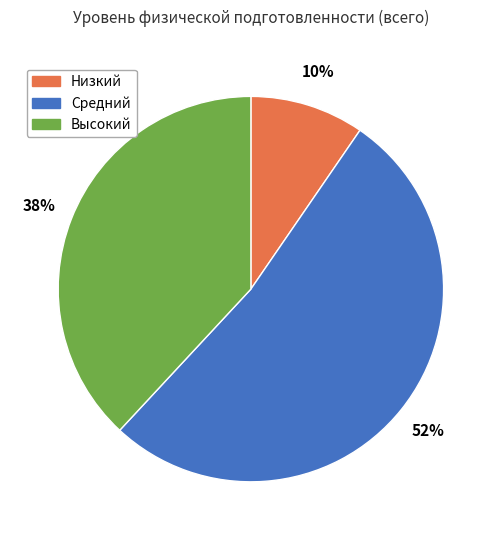

Which slice is the largest?

Средний